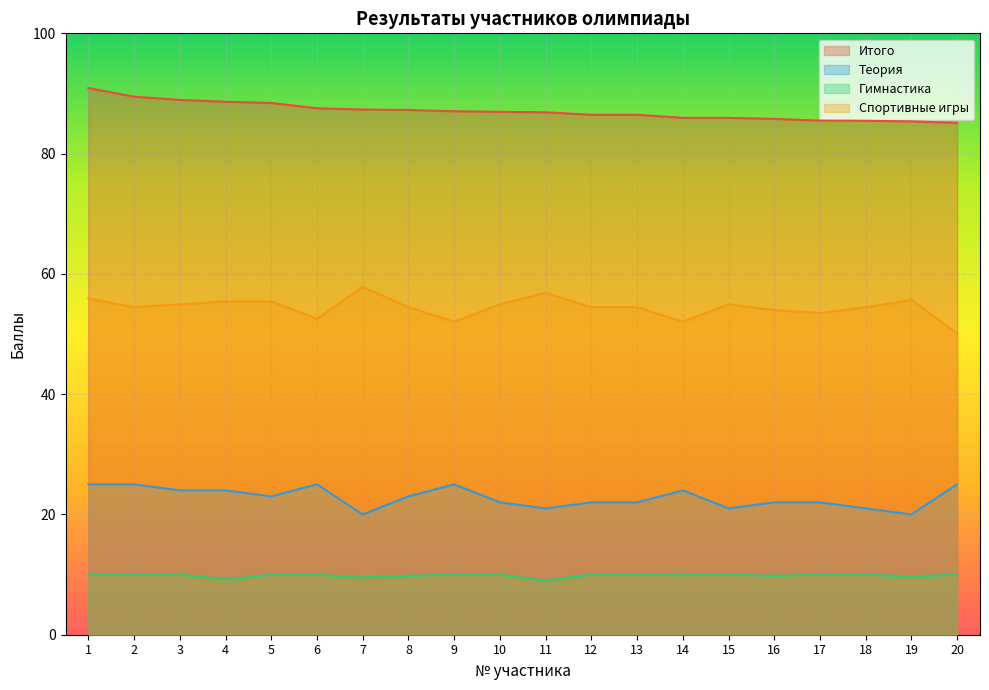

Reading right to left, what are all the values shown in this chart?

Итого: 20=85.1	19=85.4	18=85.5	17=85.5	16=85.8	15=85.9	14=86.0	13=86.5	12=86.5	11=86.9	10=86.9	9=87.0	8=87.3	7=87.3	6=87.5	5=88.4	4=88.6	3=88.9	2=89.5	1=90.9
Теория: 20=25.0	19=20.0	18=21.0	17=22.0	16=22.0	15=21.0	14=24.0	13=22.0	12=22.0	11=21.0	10=22.0	9=25.0	8=23.0	7=20.0	6=25.0	5=23.0	4=24.0	3=24.0	2=25.0	1=25.0
Гимнастика: 20=10.0	19=9.7	18=10.0	17=10.0	16=9.8	15=10.0	14=9.9	13=10.0	12=10.0	11=9.0	10=10.0	9=10.0	8=9.8	7=9.5	6=10.0	5=10.0	4=9.2	3=10.0	2=10.0	1=10.0
Спортивные игры: 20=50.1	19=55.7	18=54.5	17=53.5	16=54.0	15=54.9	14=52.0	13=54.5	12=54.5	11=56.9	10=54.9	9=52.0	8=54.5	7=57.8	6=52.5	5=55.4	4=55.4	3=54.9	2=54.5	1=55.9